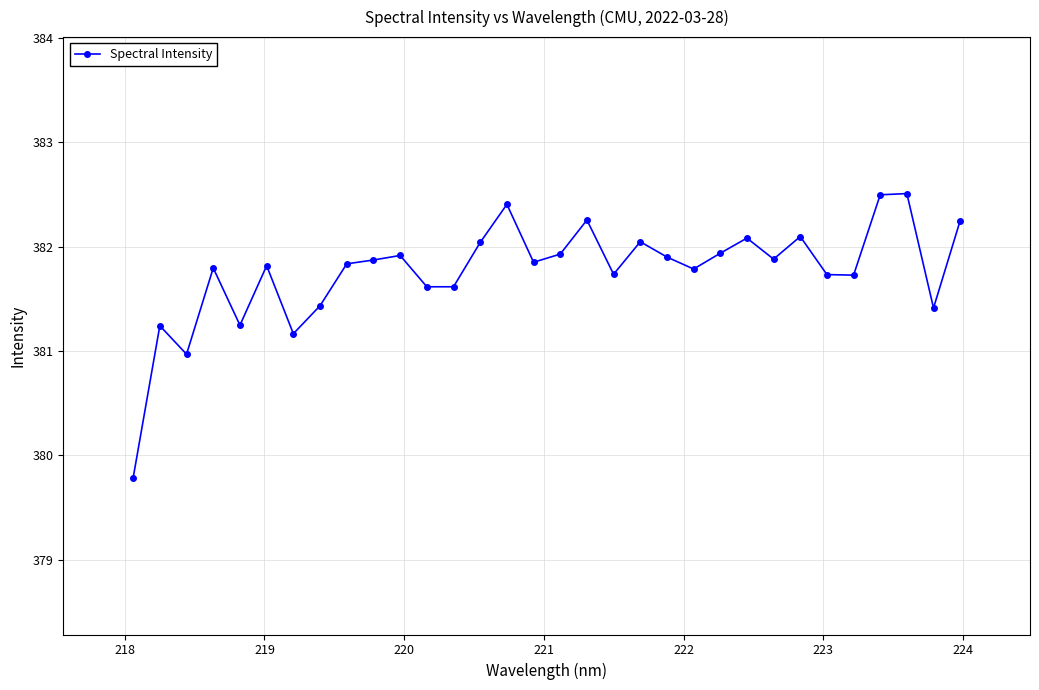

True or false: there are more than 1 points higher than both neighbors.

True